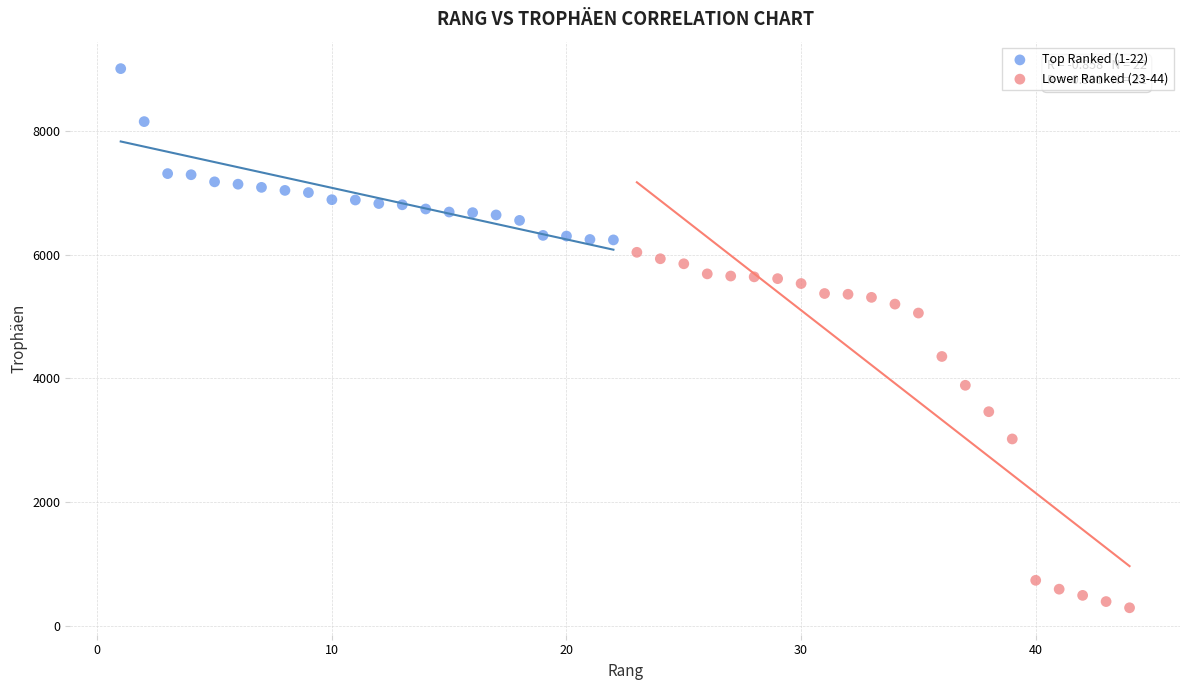

Which series contains the lowest Y value?

Lower Ranked (23-44)